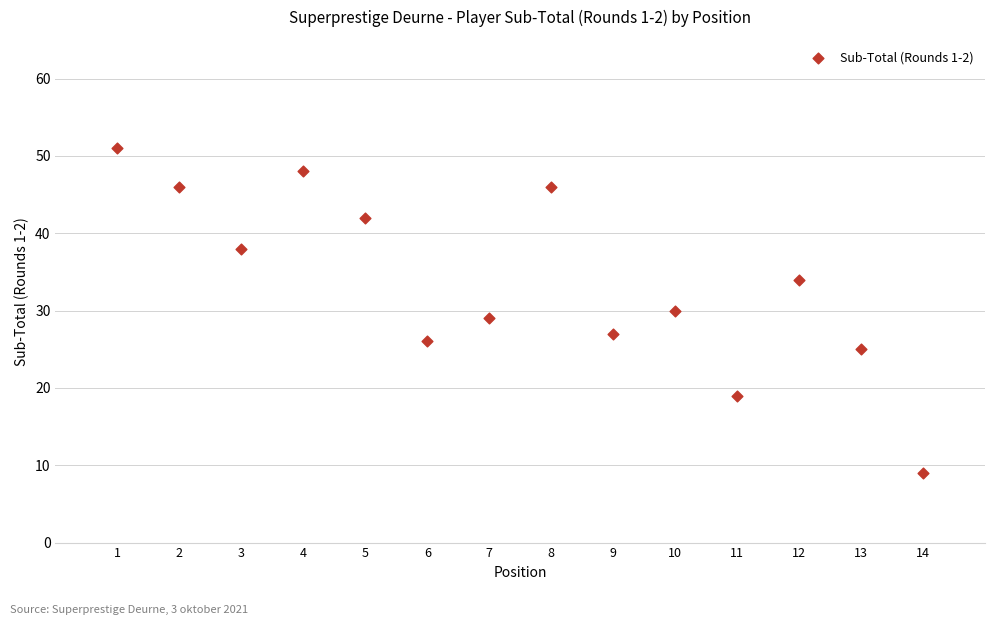

What is the range of X values (max minus min)?

13